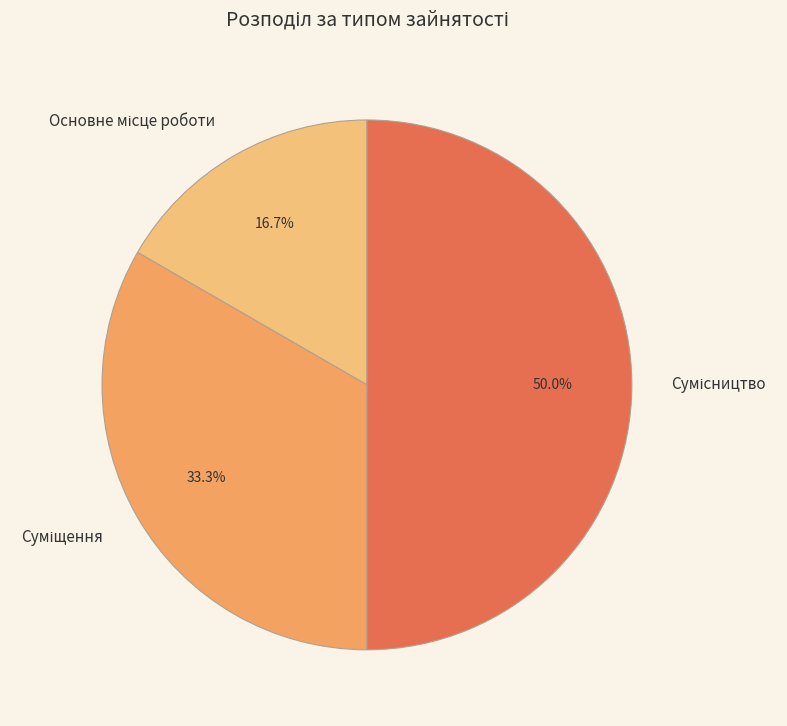

Count the number of slices in the pie.

3